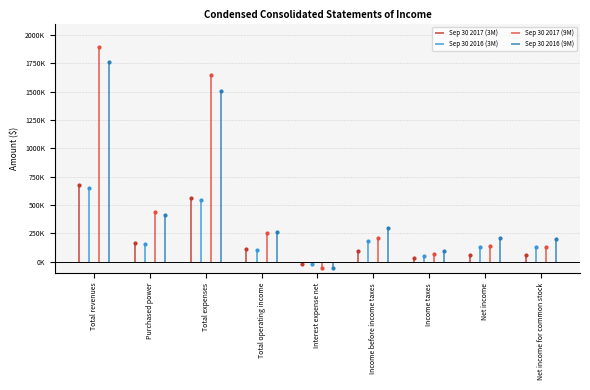

Reading left to right, transcribe all the data shown in this chart.

Sep 30 2017 (3M): 673185	161000	563640	109545	-19227	95139	34595	60544	60073
Sep 30 2016 (3M): 646055	158000	540613	105442	-19365	179205	51592	127613	127142
Sep 30 2017 (9M): 1897028	441000	1643725	253303	-59235	206347	72003	134344	132927
Sep 30 2016 (9M): 1763259	413000	1503511	259748	-56792	301242	96203	205039	203622